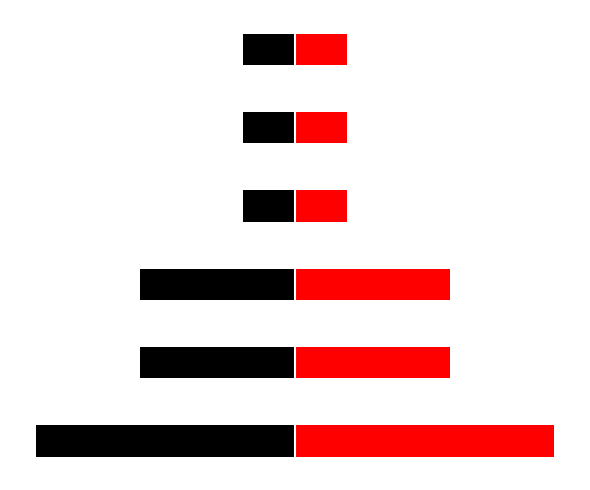

How many values in the Right (Red) series are below 3?

3